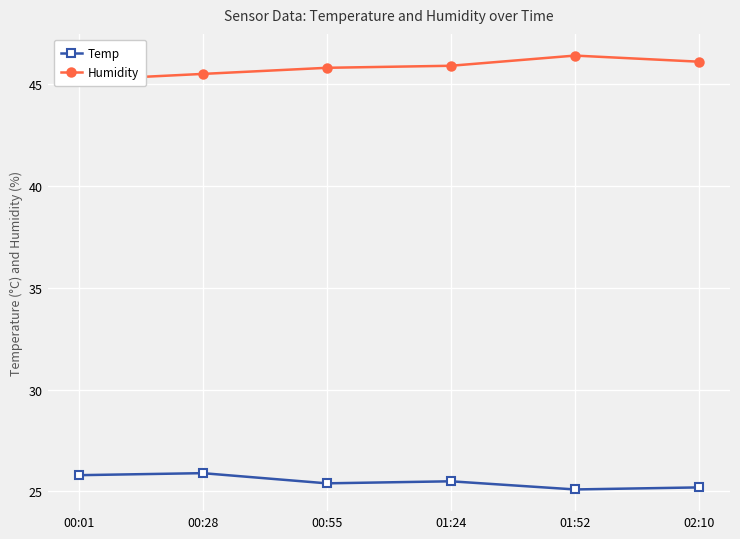

What is the total value across all series at 00:55?

71.2